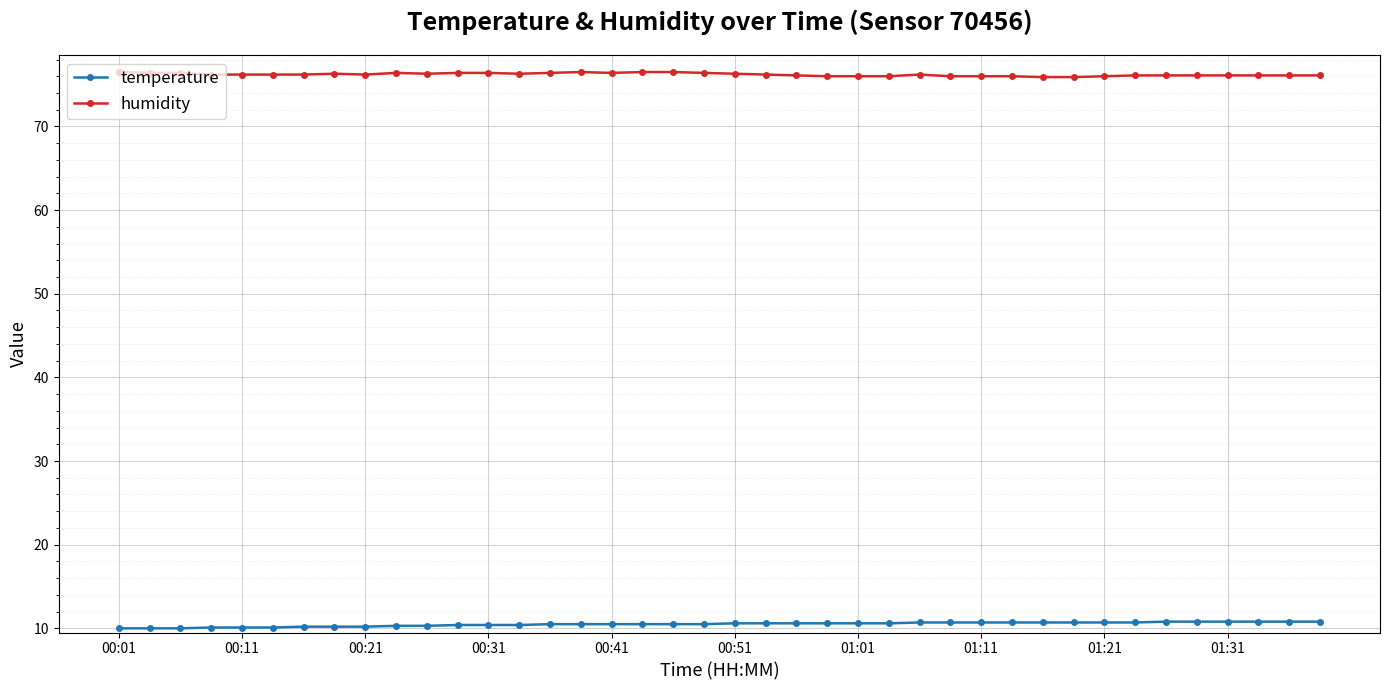

What is the value of the temperature point at the 35th from the left?

10.8